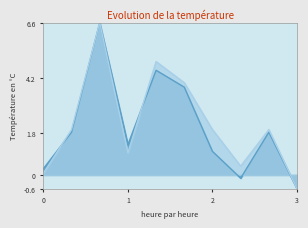

How many interior local peaks does the Owning land only (col_10) series have?

3